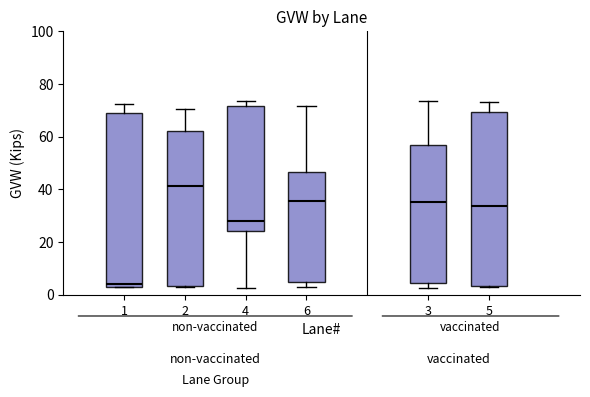

Reading left to right, read every box against the y-axis: the position of its median line, the range the box covers, and the ends of its whiskers. The values are not printed on the chart, so give them approximately, as read against the axis.

1: median 4 (just above the box's lower edge), box 4 to 70, whiskers 2 to 72
2: median 42, box 4 to 62, whiskers 2 to 70
4: median 28, box 24 to 72, whiskers 2 to 74
6: median 36, box 4 to 46, whiskers 4 (just below the box's lower edge) to 72
3: median 36, box 4 to 56, whiskers 2 to 74
5: median 34, box 4 to 70, whiskers 2 to 74